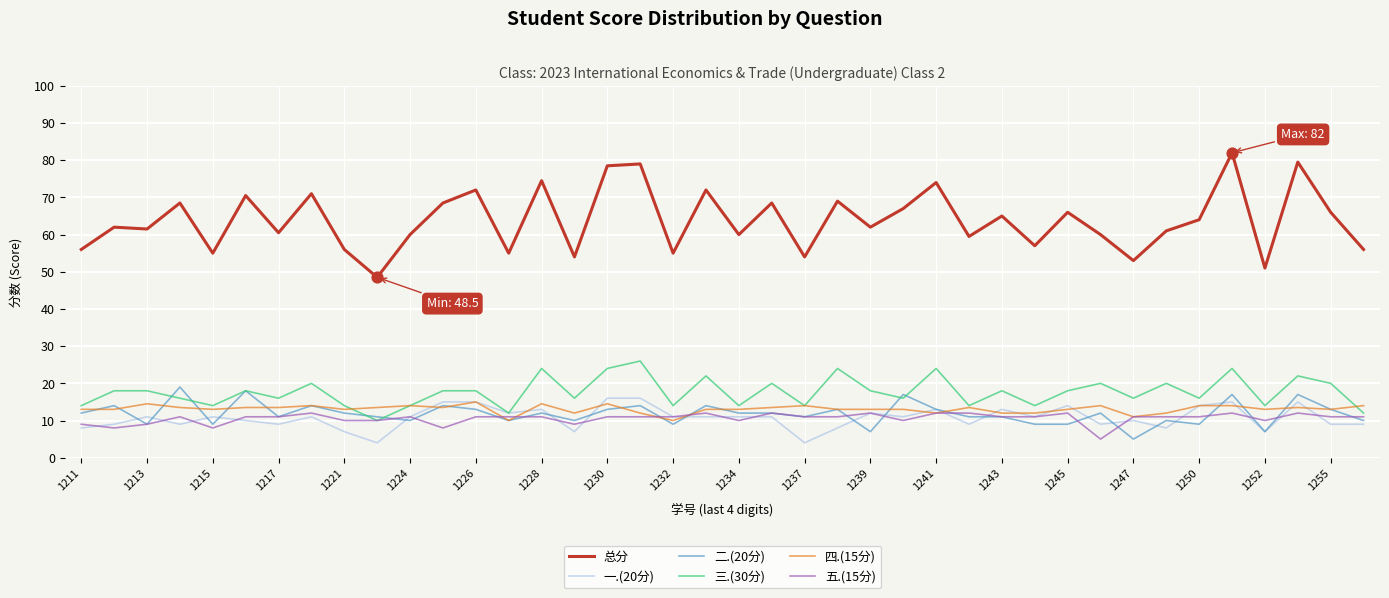

True or false: 总分 and 三.(30分) cross at least once.

False